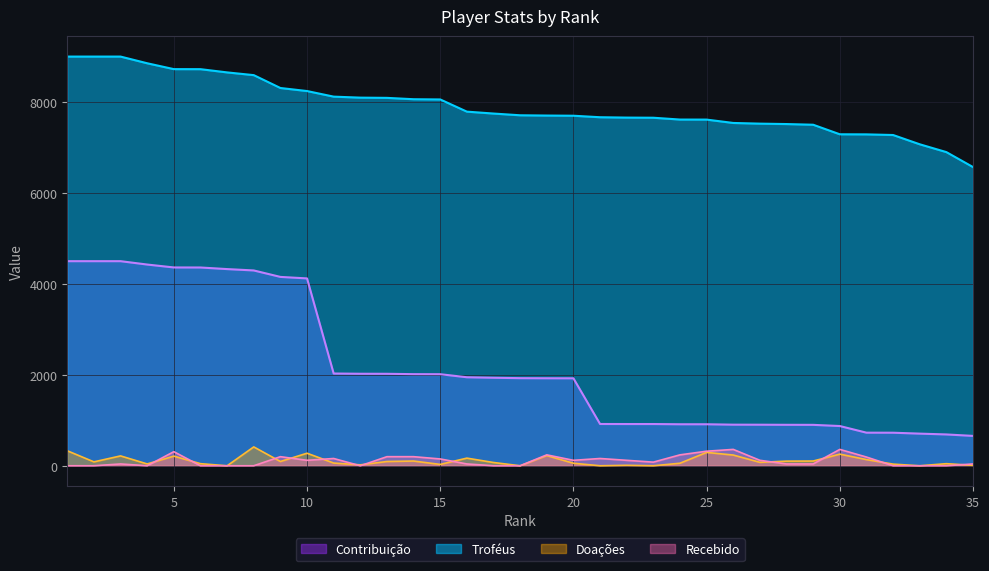

What is the value of the Doações point at the 3rd from the left?

217